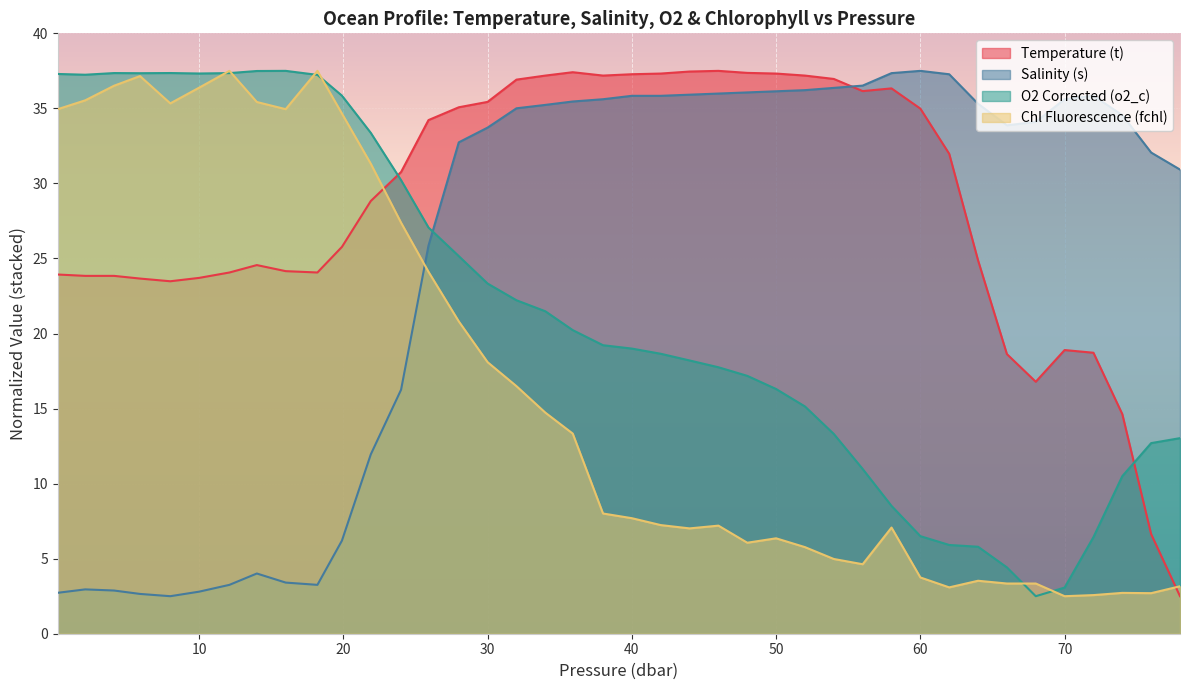

What is the sum of all O2 Corrected (o2_c) values?

857.5